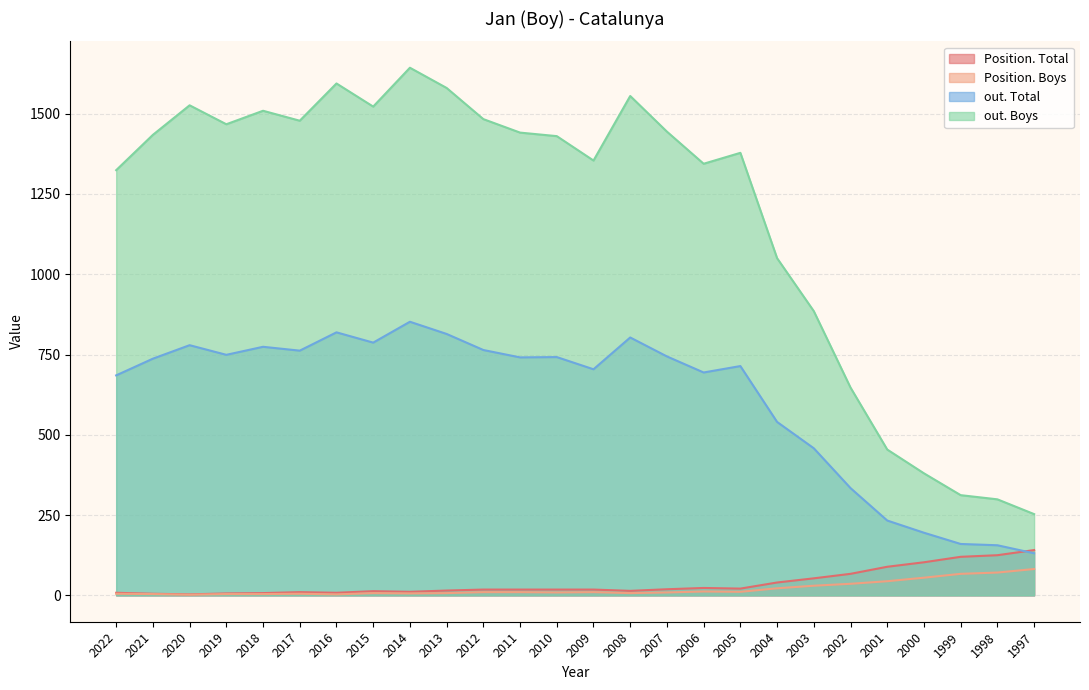

In out. Total, how many points are higher than both neighbors (excluding endpoints)?

7